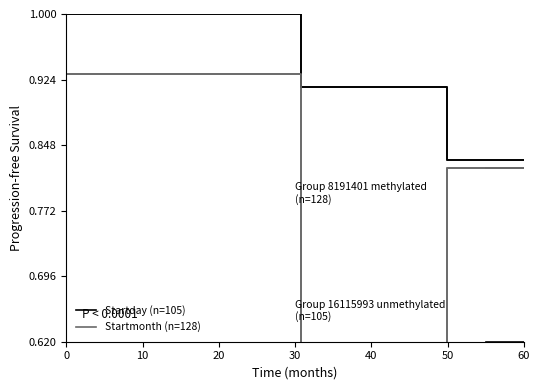

What is the value of the Startday (n=105) point at the 2nd from the left?

0.9